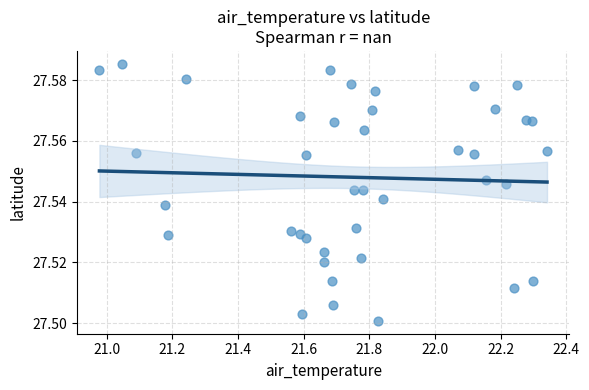

What is the range of X values (max minus min)?

1.4